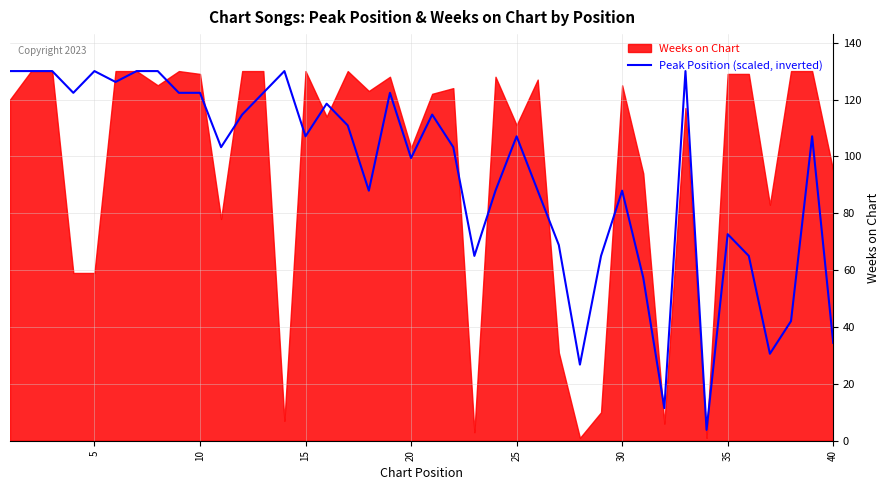

The Peak Position (scaled, inverted) series shows 64.0 at 10. True or false?

False